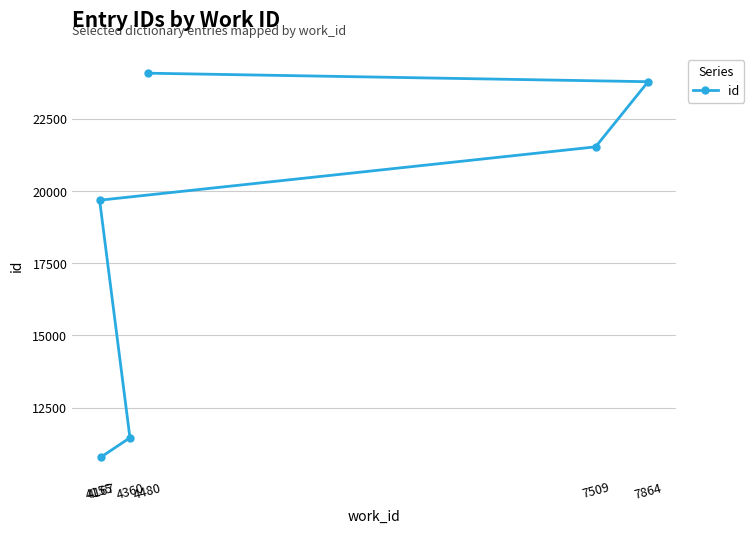

Rank the categories by value from lowest to highest.

4167, 4360, 4155, 7509, 7864, 4480